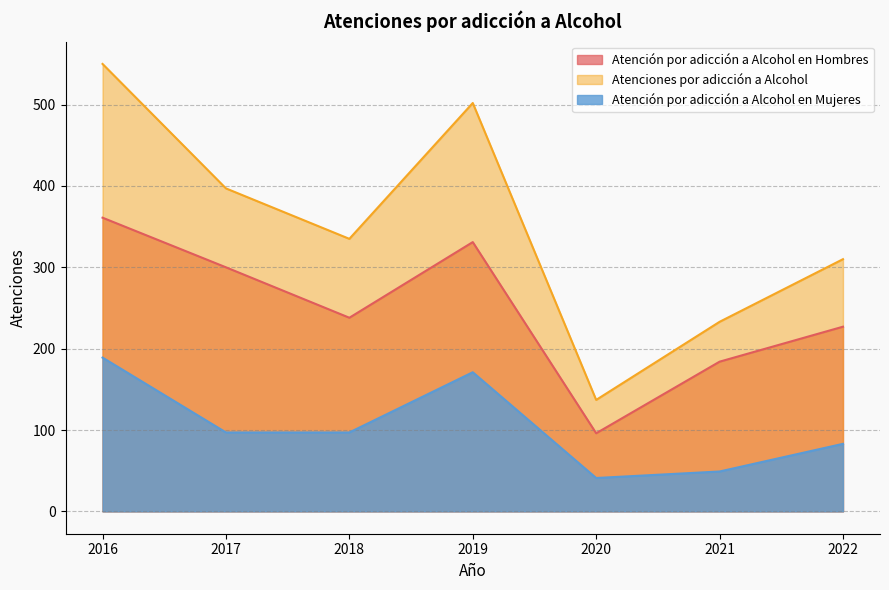

Does the chart have visible grid lines?

Yes